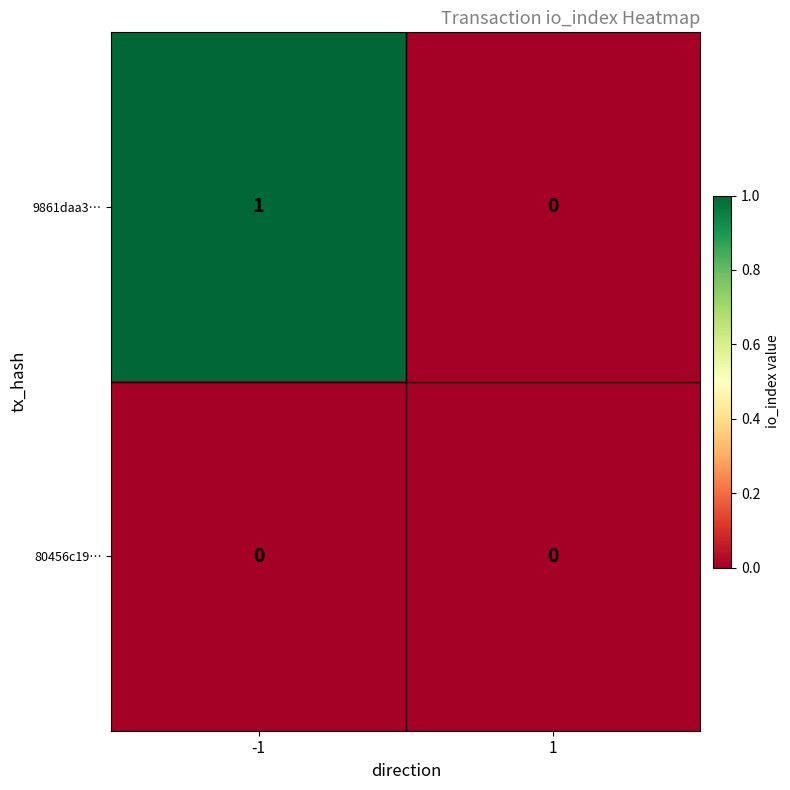

At which category does the chart reach its peak across all series?

-1